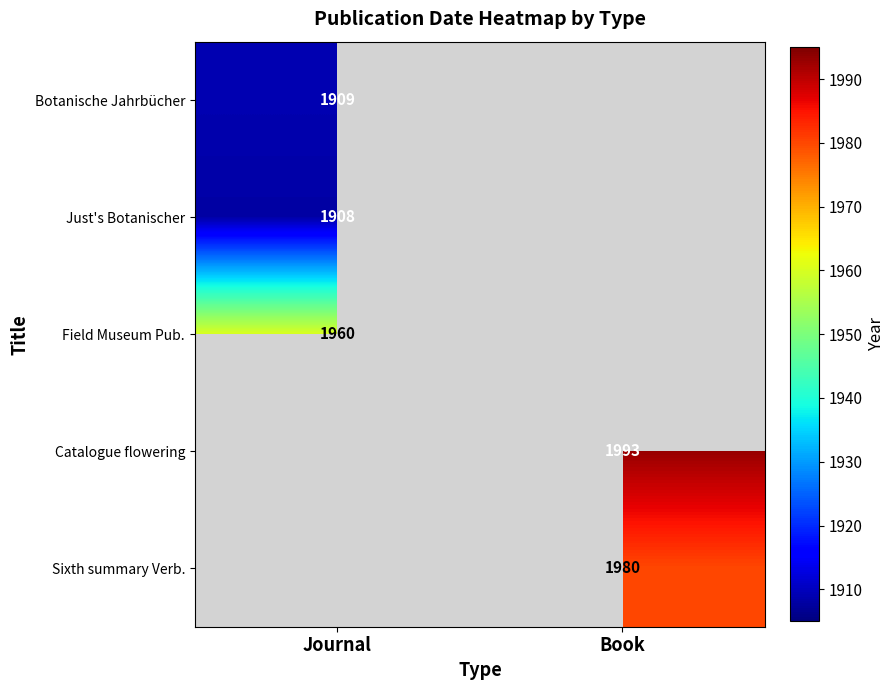

The Catalogue flowering series shows 2910 at Book. True or false?

False